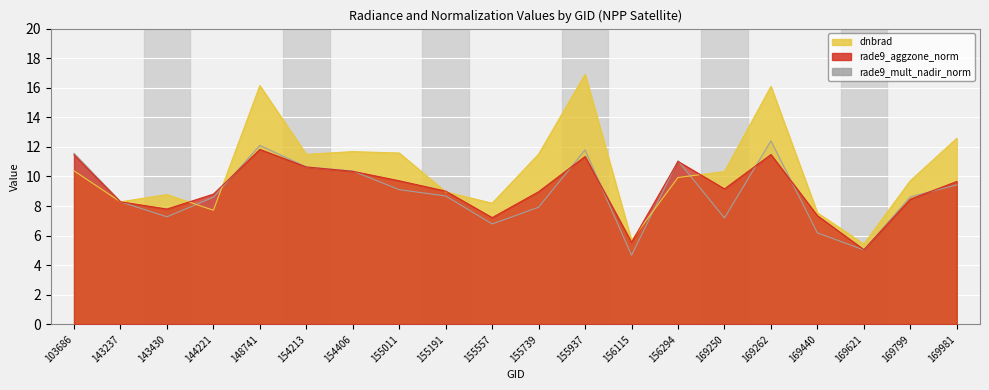

After their last crossing, which series has the higher values: dnbrad or rade9_aggzone_norm?

dnbrad